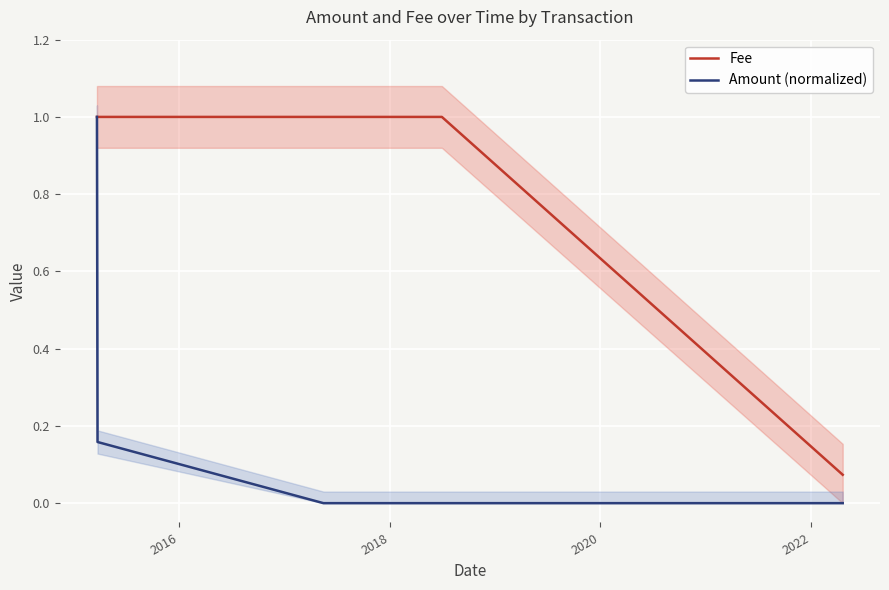

True or false: Amount (normalized) and Fee cross at least once.

False